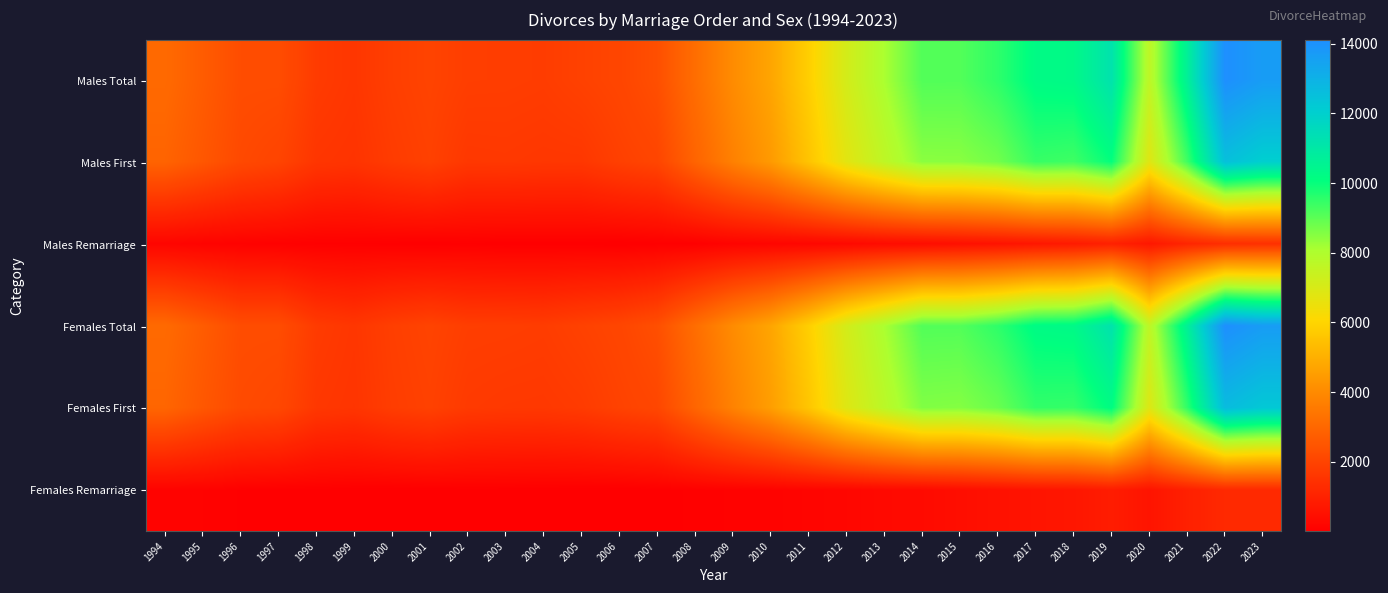

At 2010, list the series in order from smallest to largest.

Females Remarriage, Males Remarriage, Males First, Females First, Males Total, Females Total